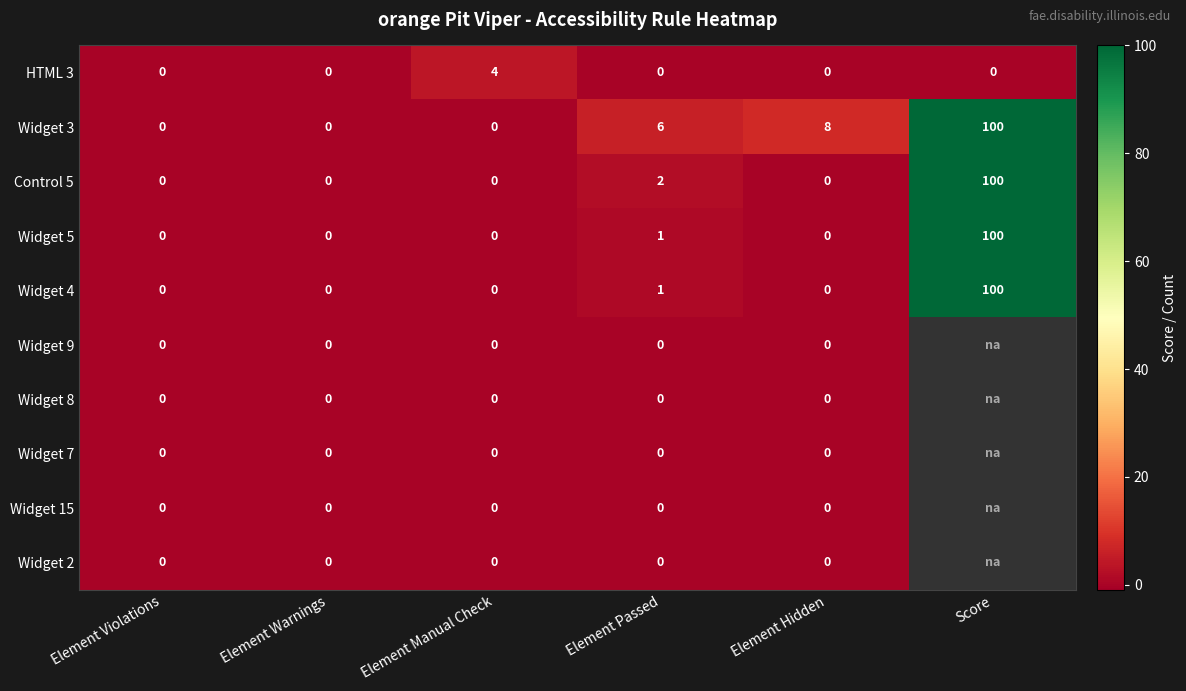

At how many categories does at least one series exceed 9?

1